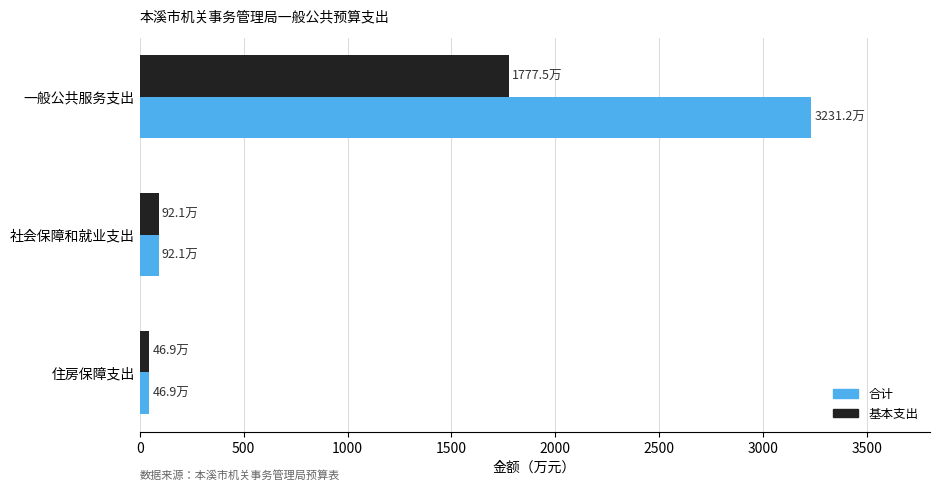

Rank the series by their average value, from lowest to highest.

基本支出, 合计